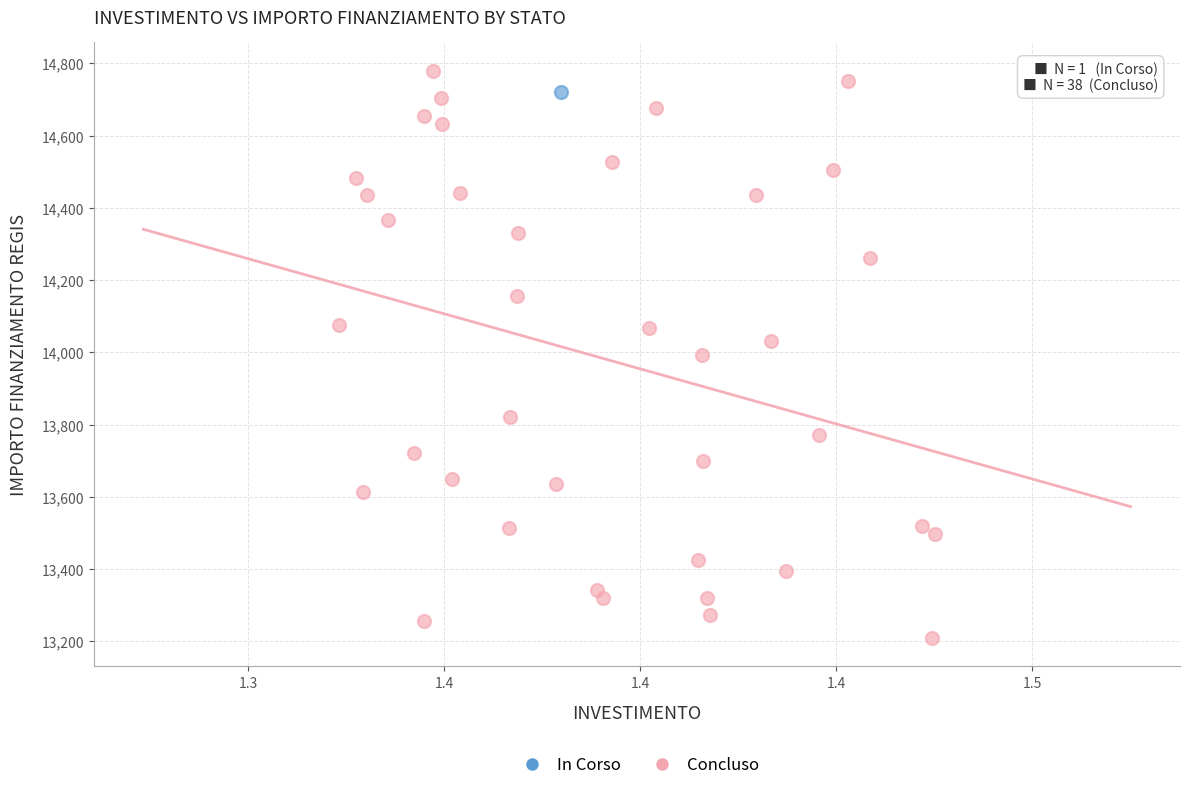

What are all the series names shown in the legend?

In Corso, Concluso